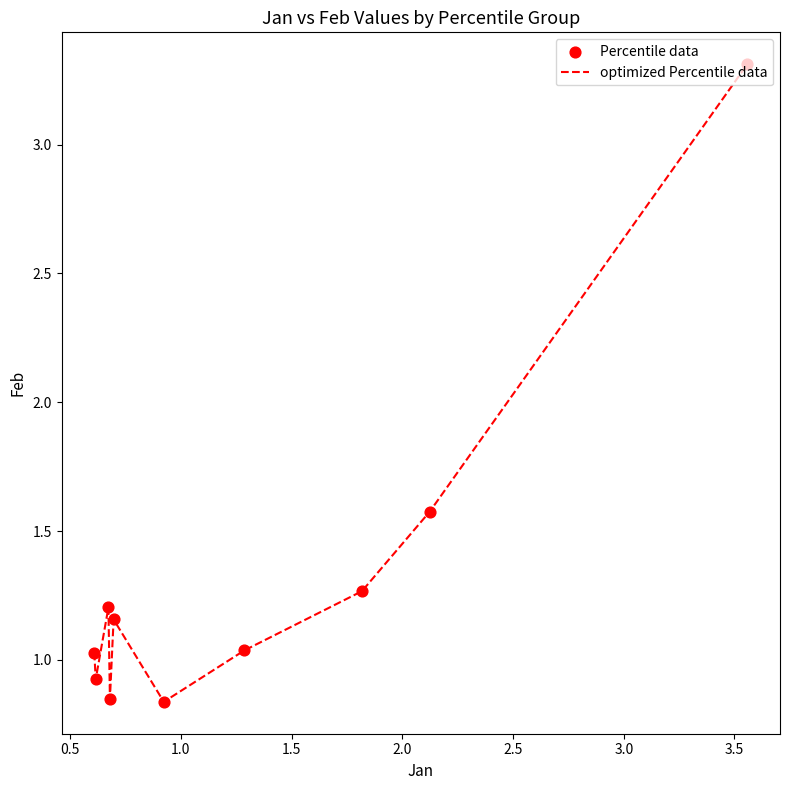

What is the difference between the maximum and minimum values?

2.5